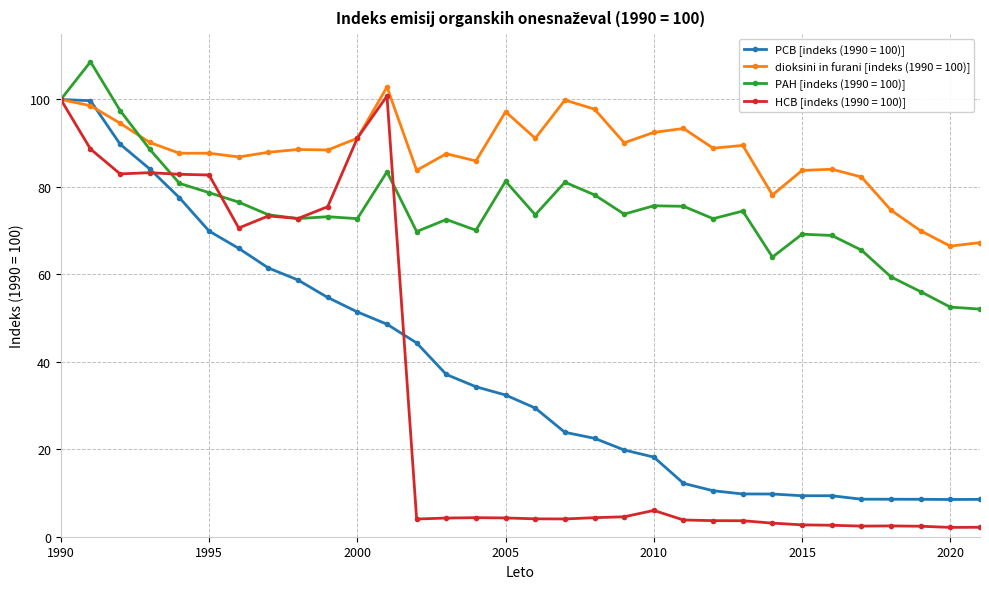

Which series has the largest total across all categories?

dioksini in furani [indeks (1990 = 100)]